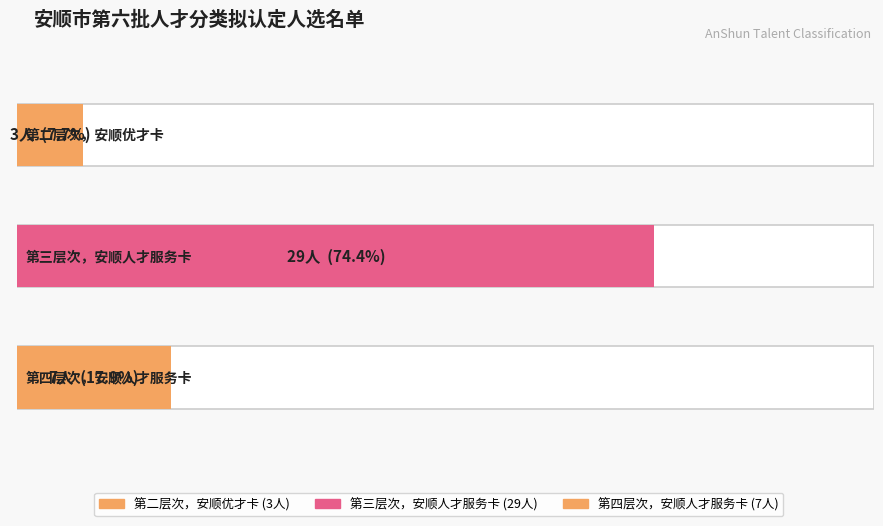

At which label does the data first exceed 7?

第三层次，安顺人才服务卡